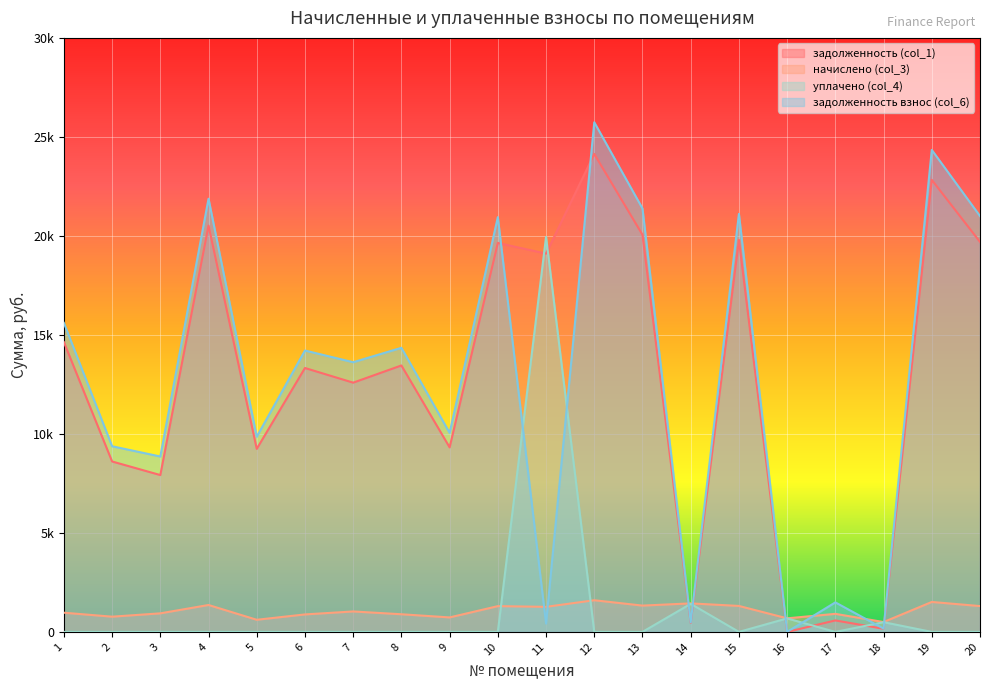

Where do уплачено (col_4) and задолженность (col_1) first cross each other?

10 and 11